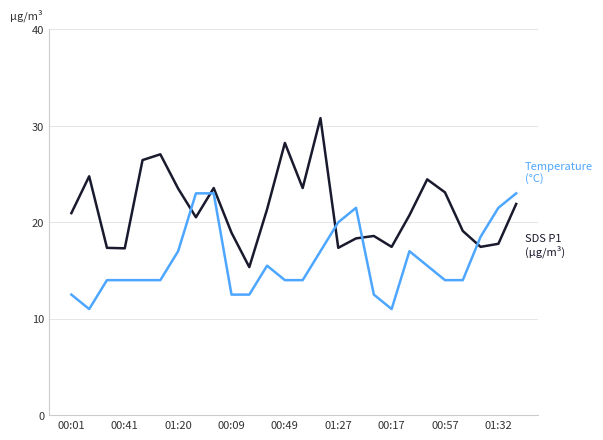

What is the greatest value displayed?

30.8